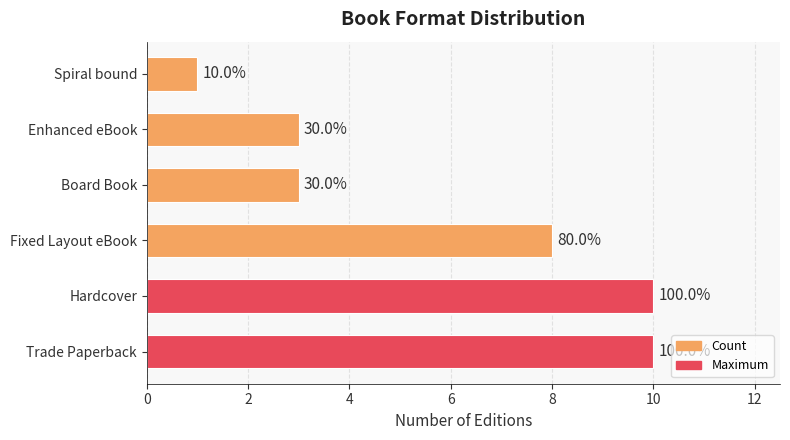

Does the chart contain any negative values?

No